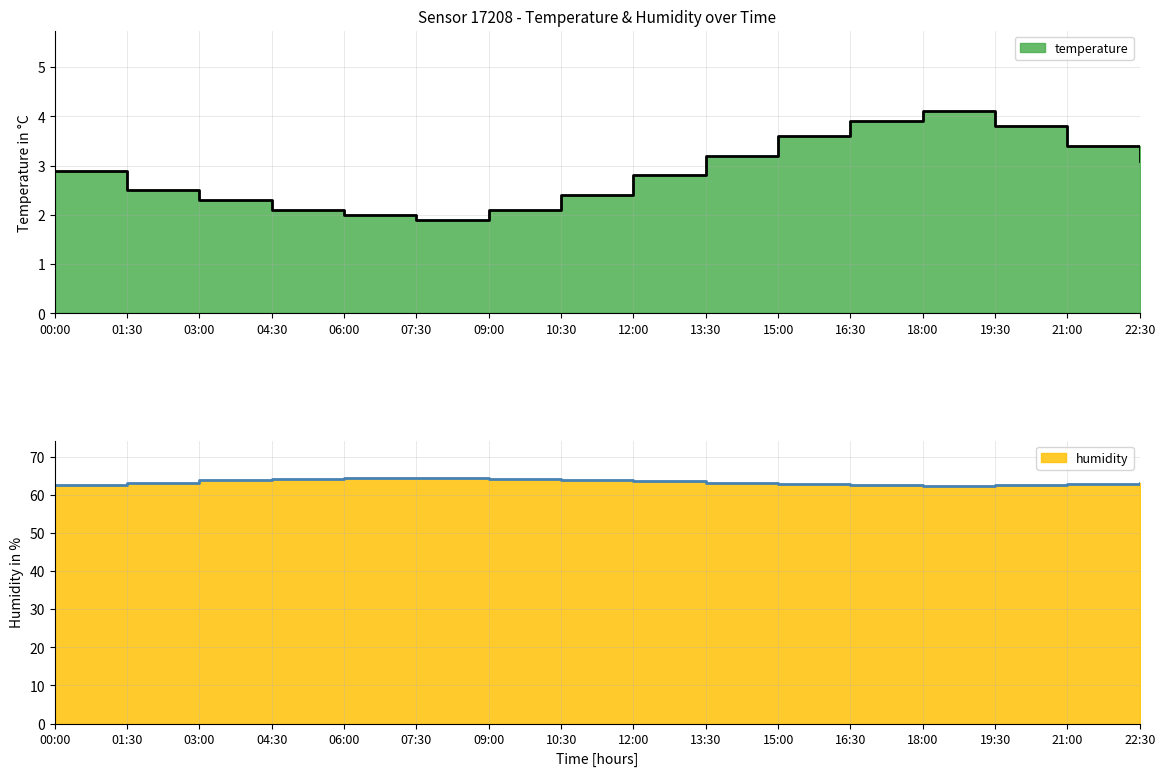

What are all the series names shown in the legend?

temperature, humidity